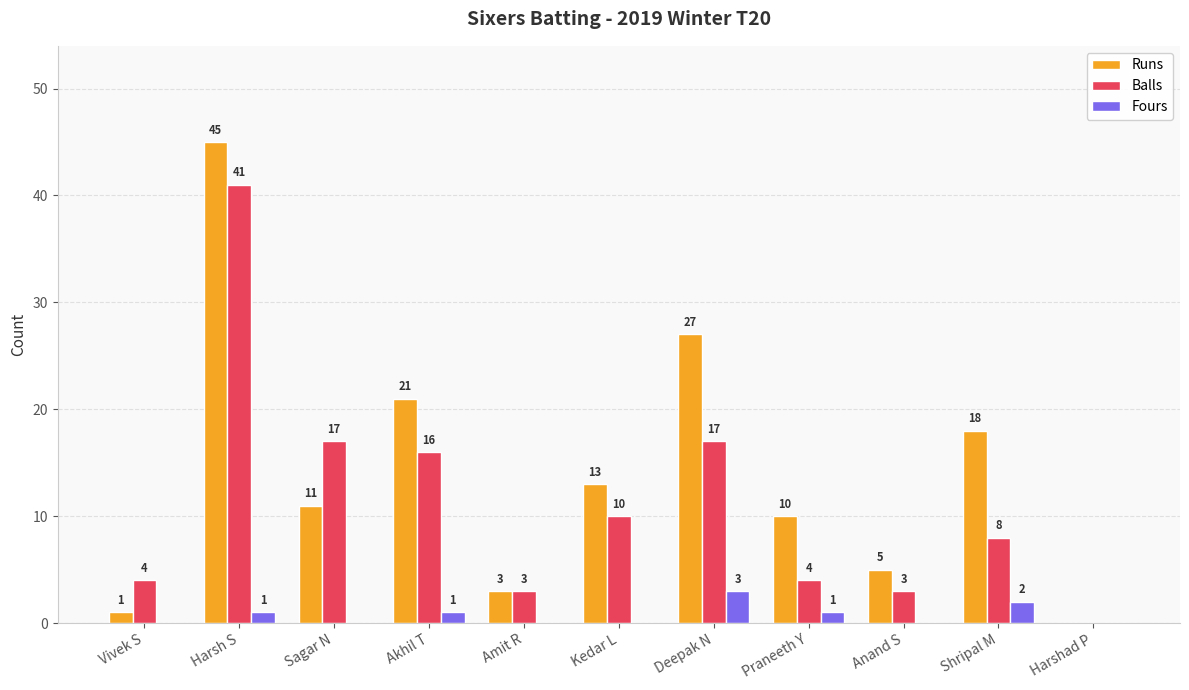

Is it true that Runs equals 13 at Kedar L?

True